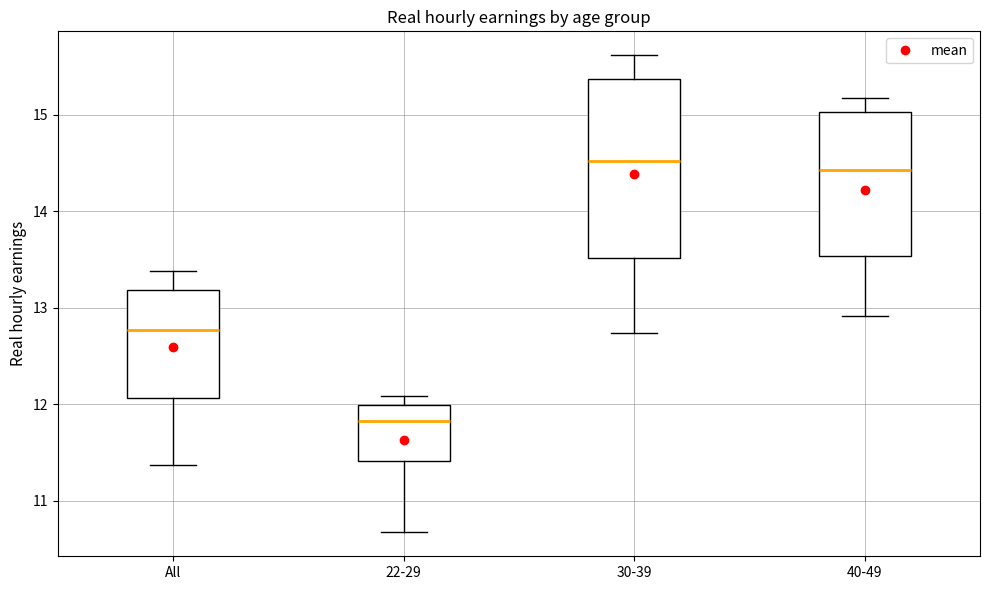

Which box has the lowest median line?

22-29